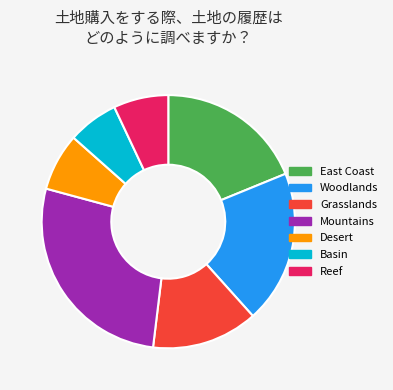

The Desert slice represents 7% of the pie. True or false?

True